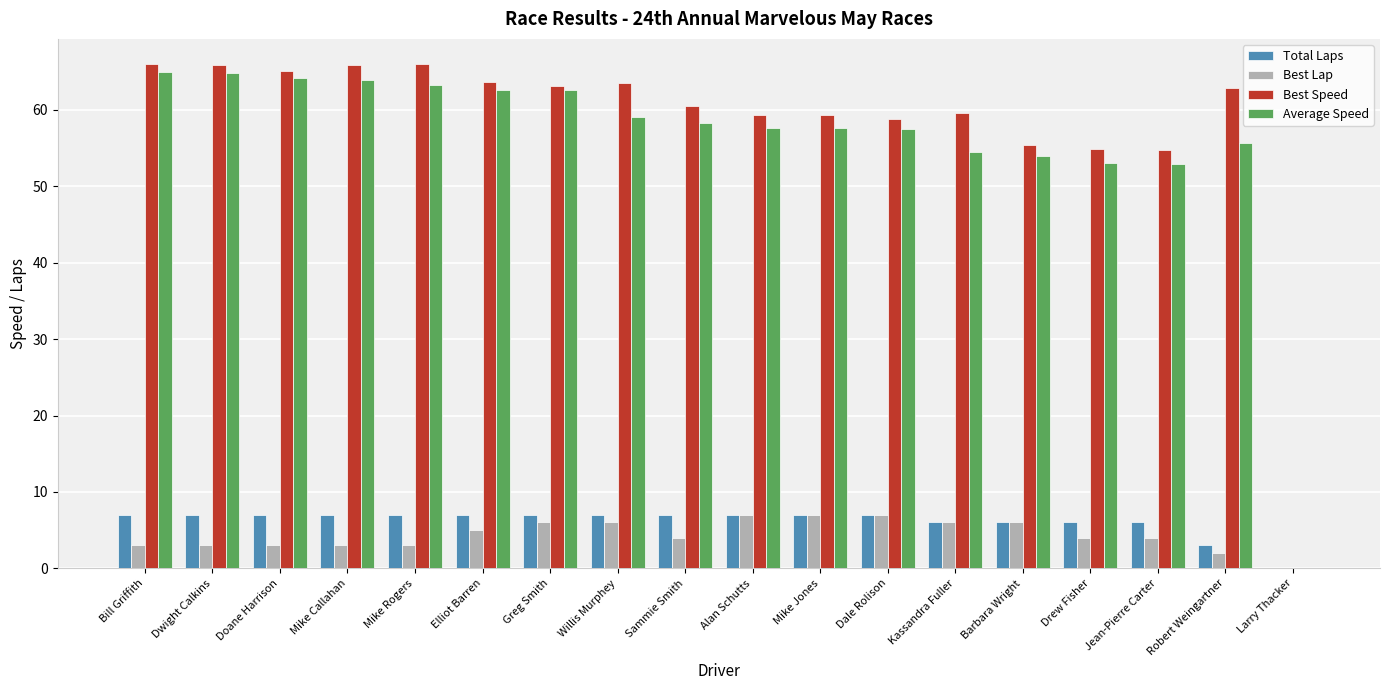

What is the approximate value of Total Laps at Doane Harrison?

7.0